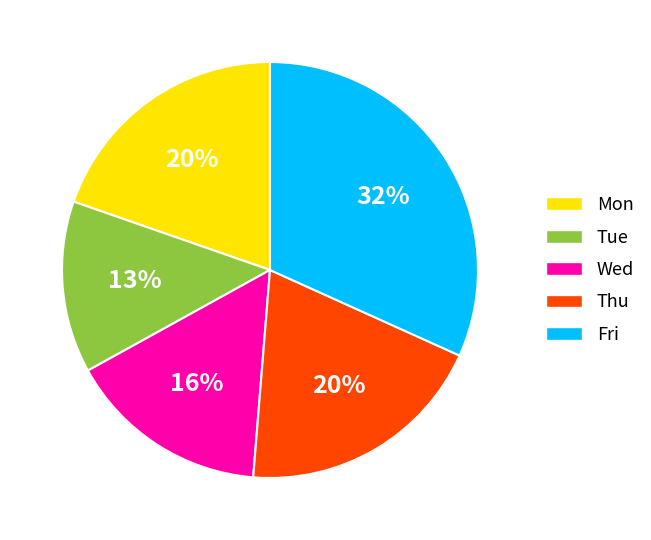

To the nearest percent, what is the average slice percentage?

20%